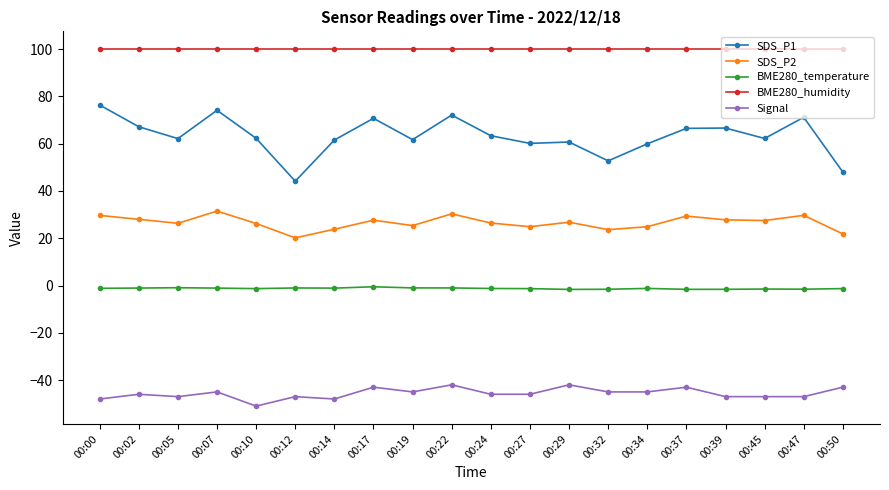

What is the smallest value displayed?

-51.0